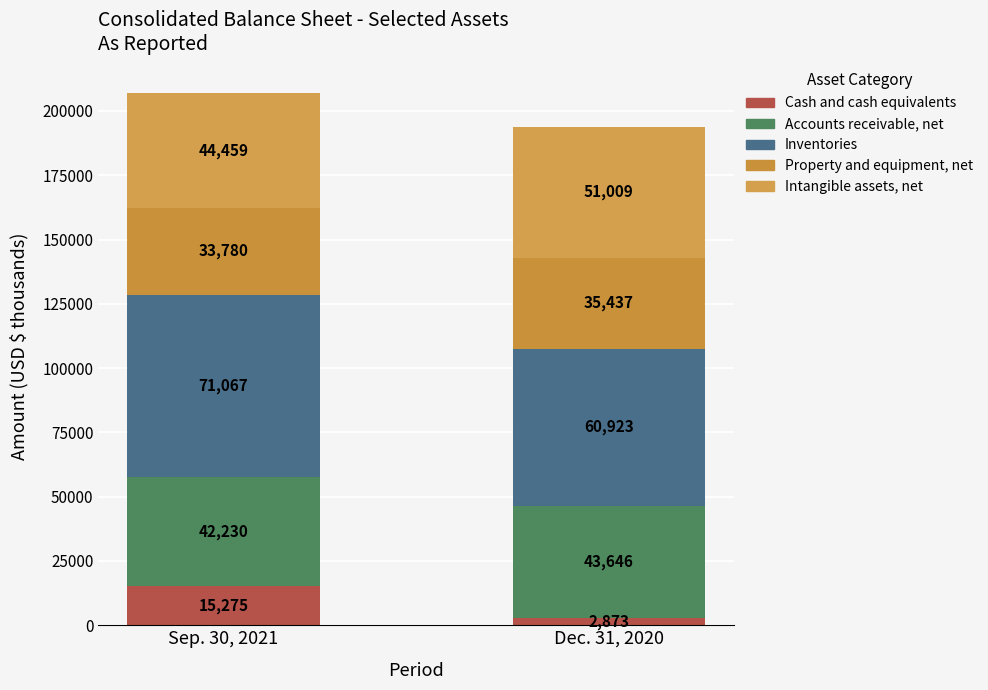

Which series changed the most between Sep. 30, 2021 and Dec. 31, 2020?

Cash and cash equivalents